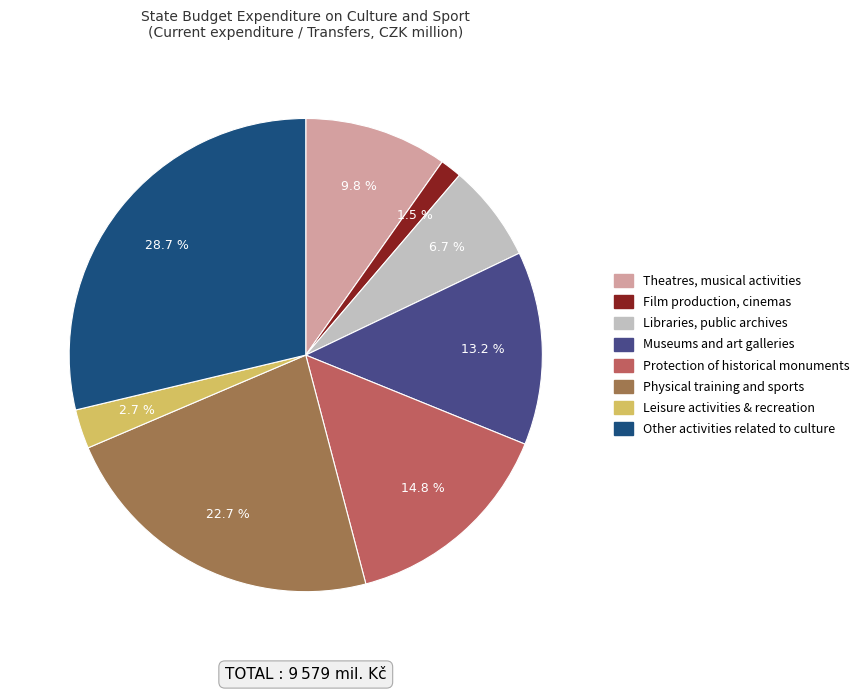

Is Other activities related to culture the majority of the pie?

No